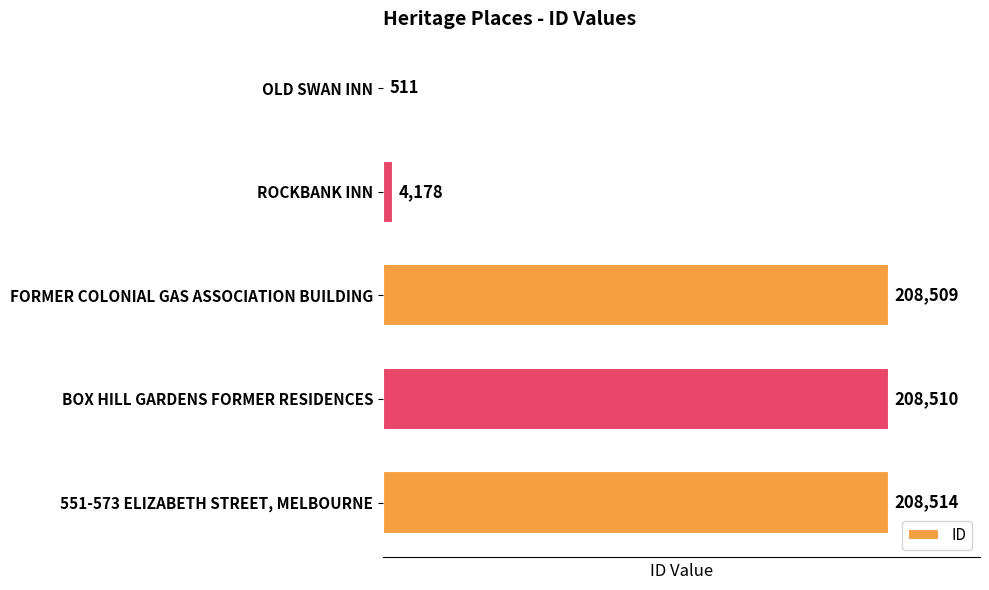

At which label is the value closest to 104512?

ROCKBANK INN